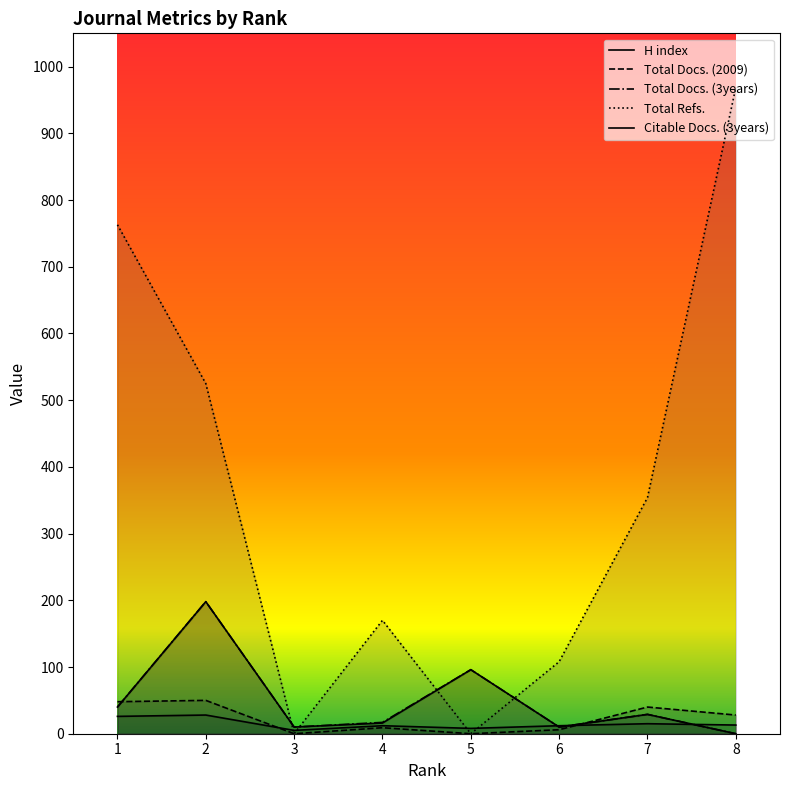

What is the sum of all Citable Docs. (3years) values?

399